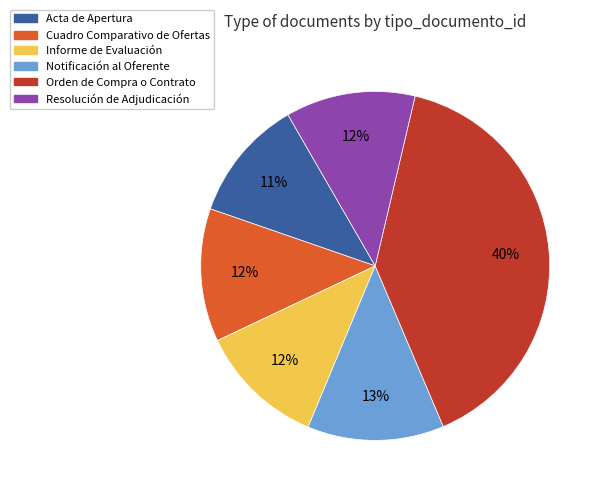

Is the sum of Acta de Apertura and Resolución de Adjudicación greater than half?

No